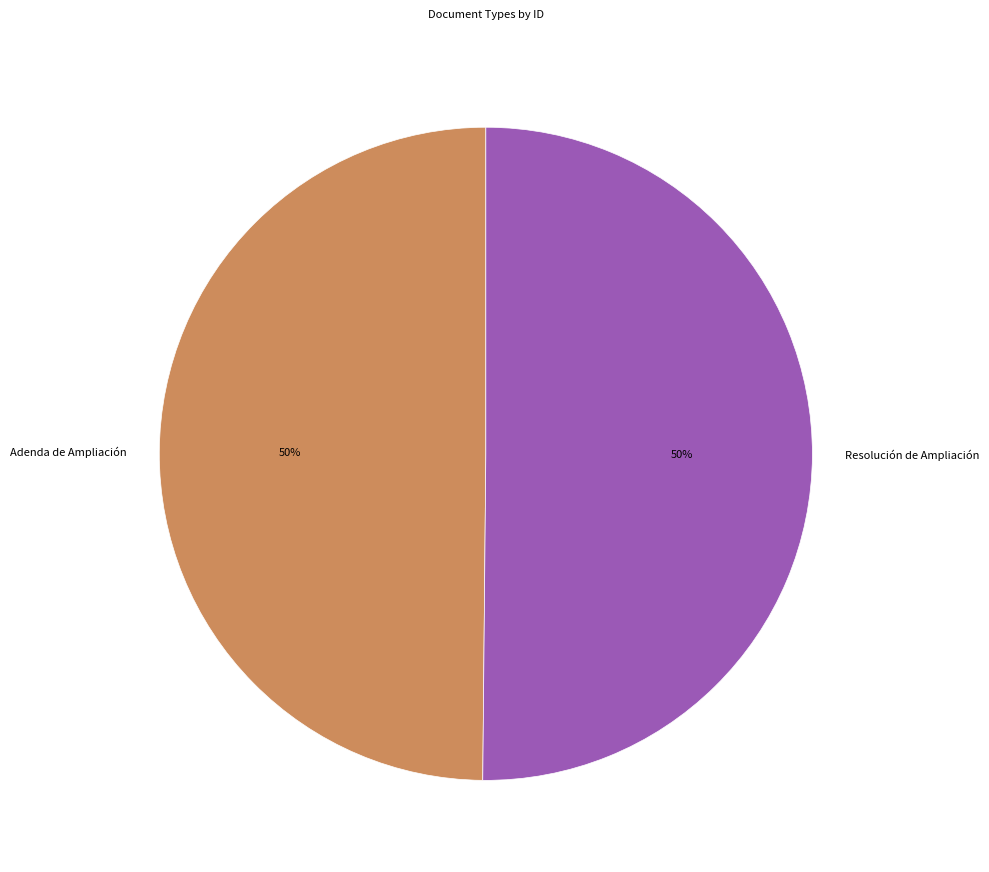

Approximately how many times larger is the value at Adenda de Ampliación compared to Resolución de Ampliación?

1.0